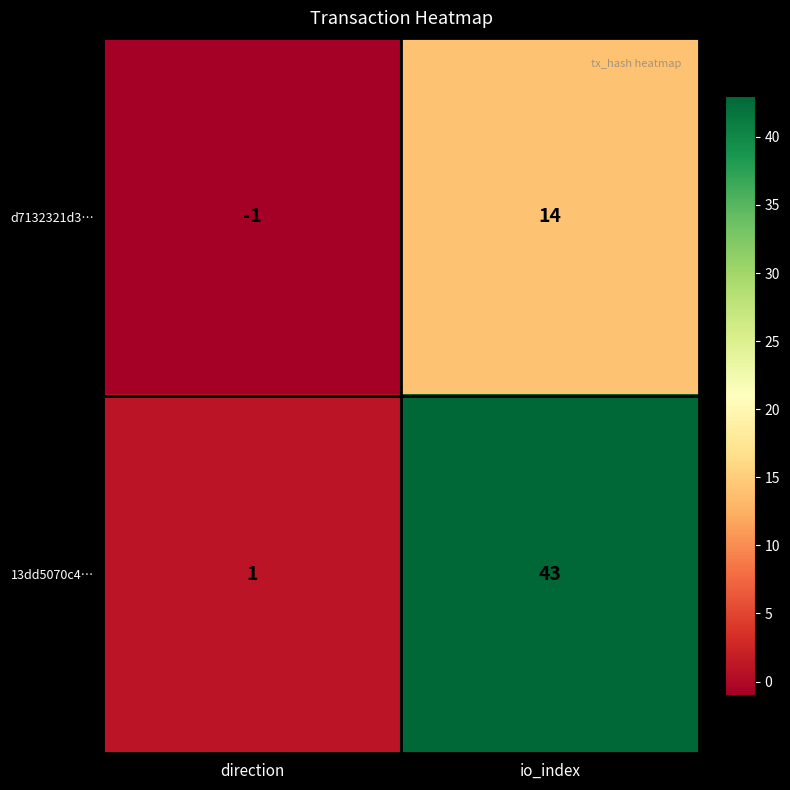

Between direction and io_index, which series saw the biggest shift?

13dd5070c4…